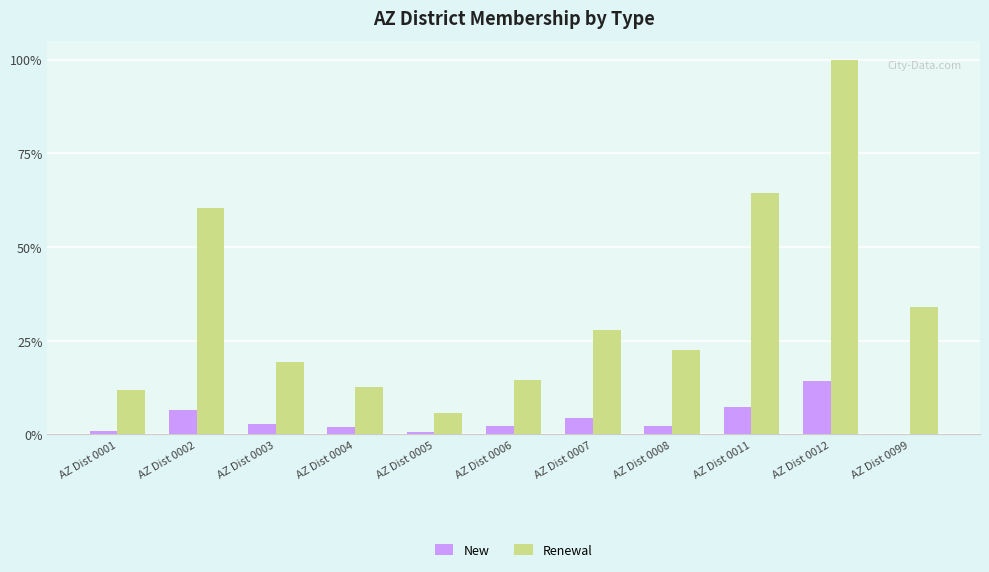

Are the bars horizontal?

No